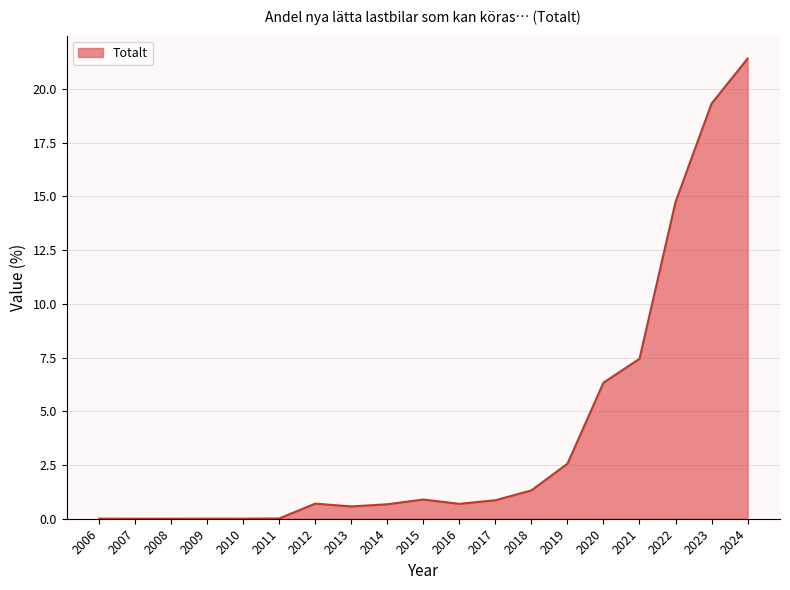

What is the difference between the maximum and minimum values?

21.4